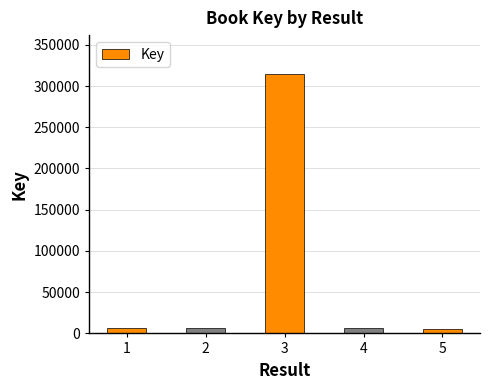

How many values are below 6764?

2